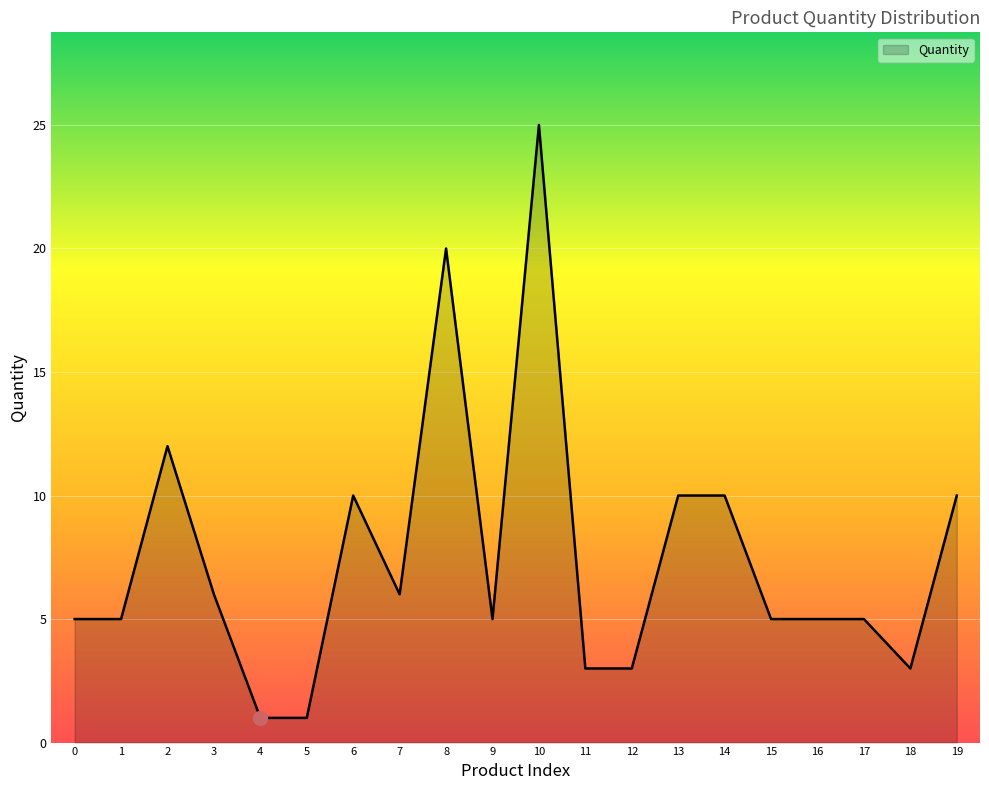

How many series are shown in this chart?

1